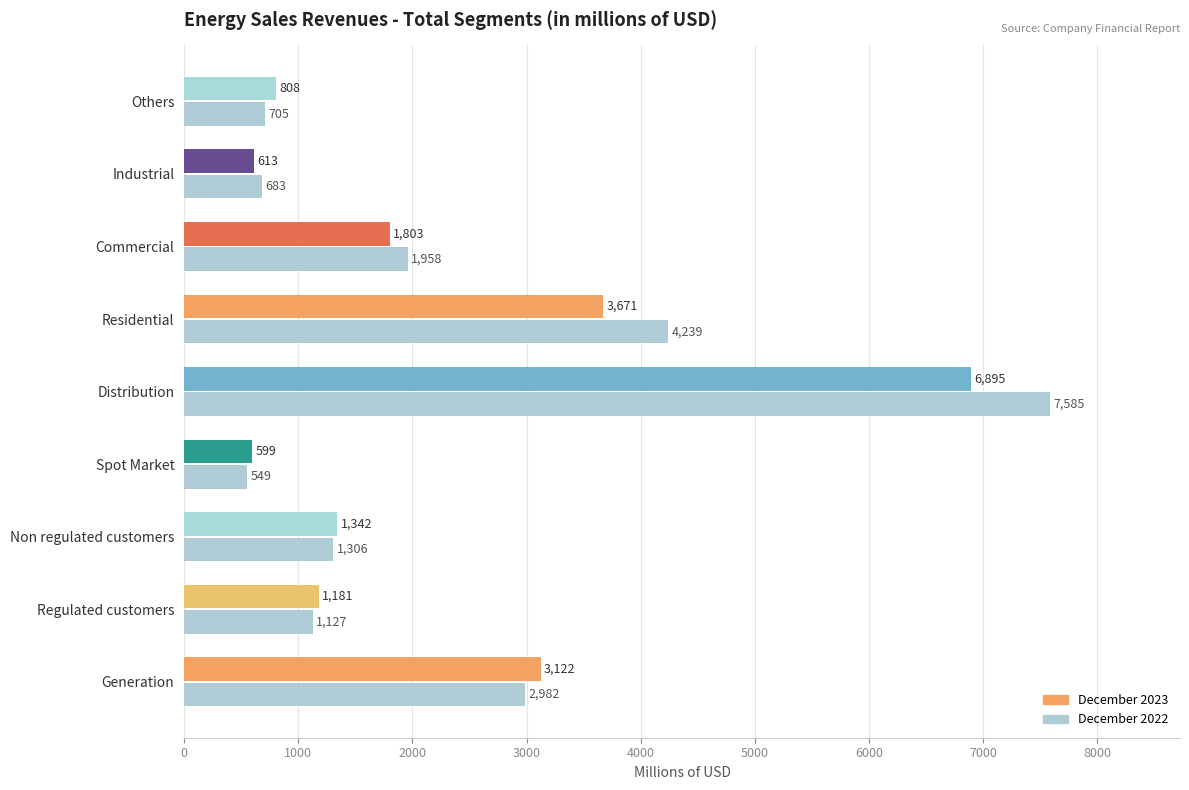

At how many categories does at least one series exceed 2826?

3